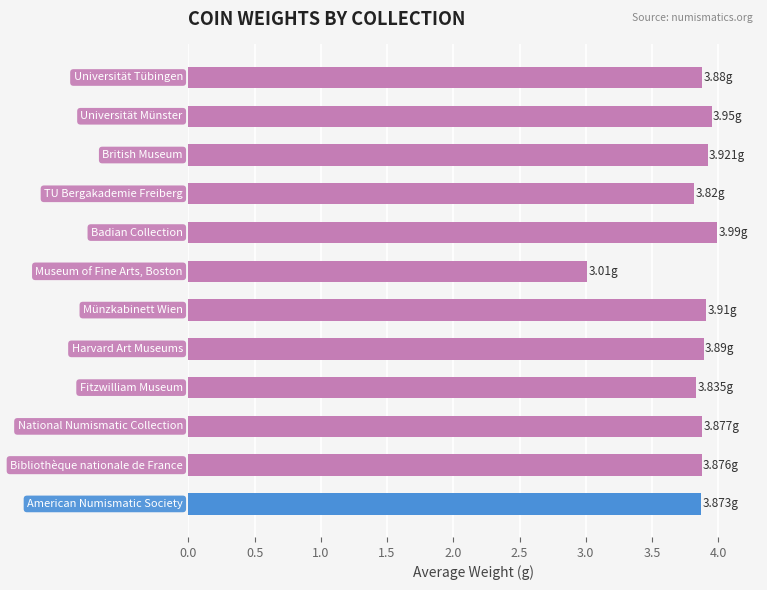

What is the difference between the maximum and minimum values?

1.0